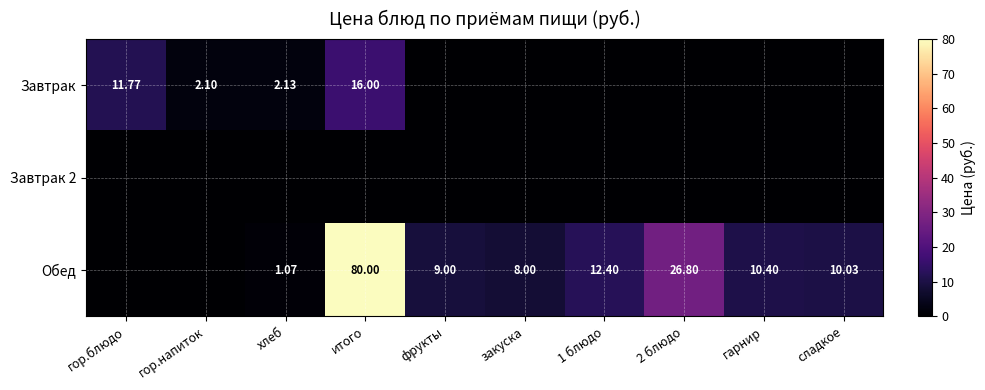

Count the number of data series in this chart.

3